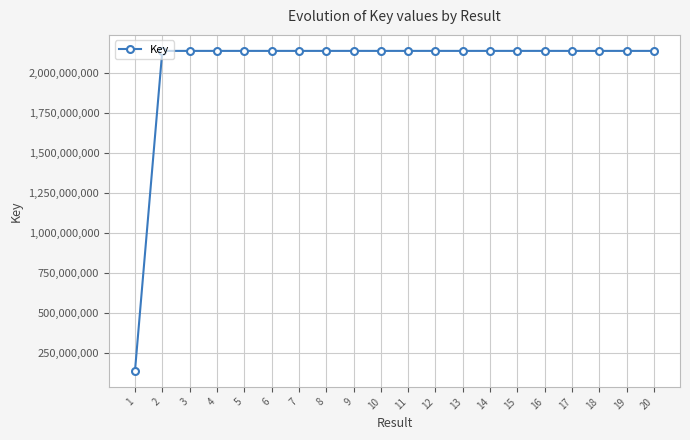

What is the sum of all values?

40757355323